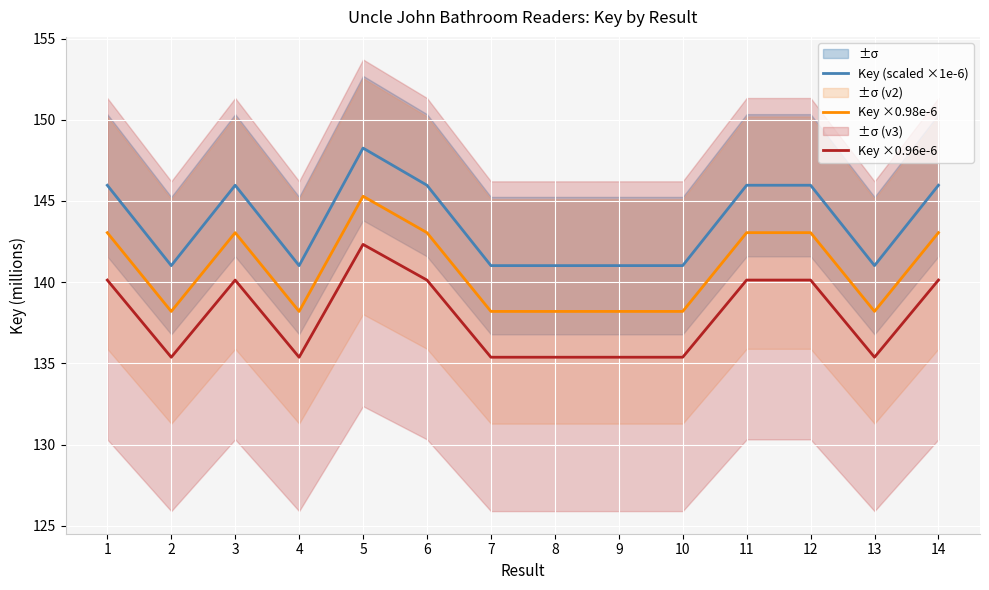

What are all the series names shown in the legend?

Key (scaled ×1e-6), Key ×0.98e-6, Key ×0.96e-6